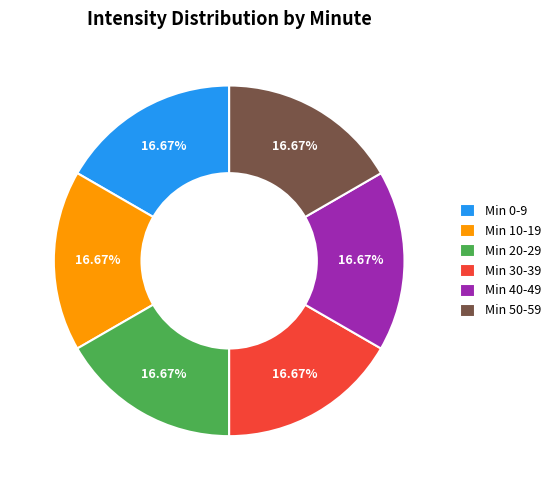

How many segments does this pie chart have?

6